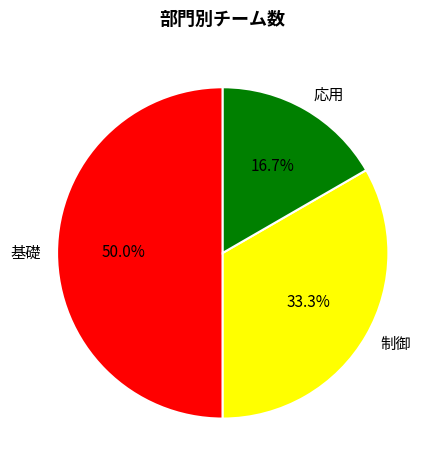

Is 応用 the majority of the pie?

No